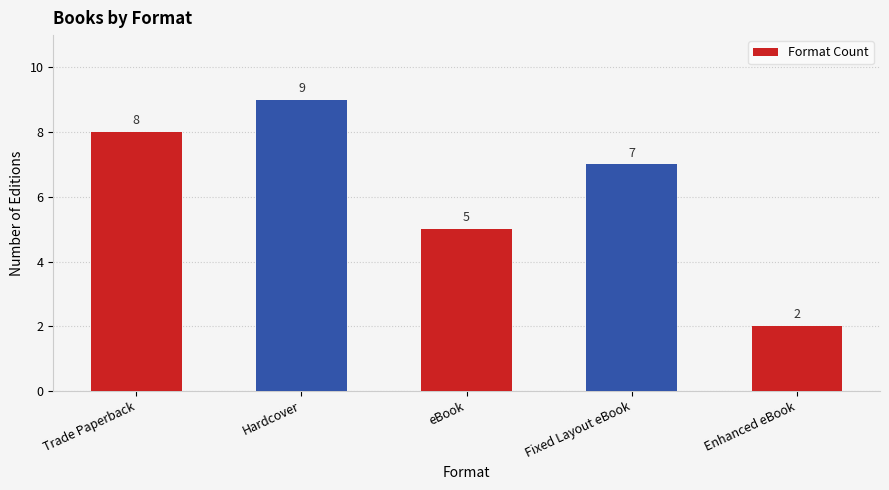

What is the difference between the values at eBook and Fixed Layout eBook?

2